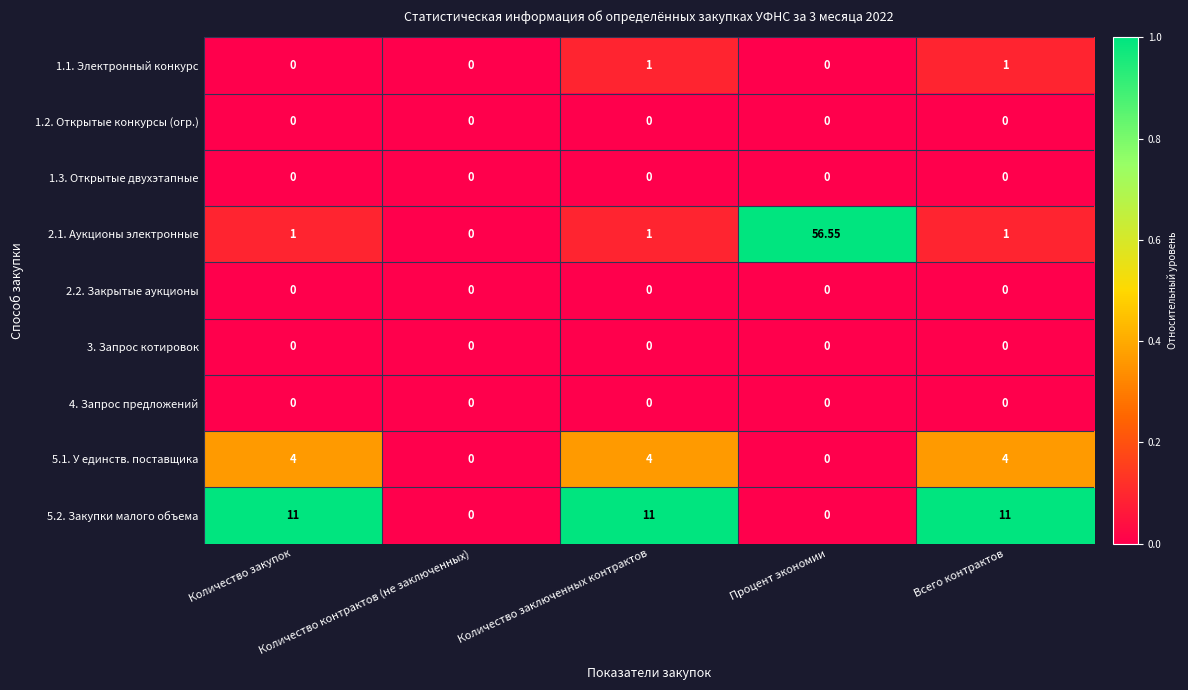

How many categories are shown in the chart?

5